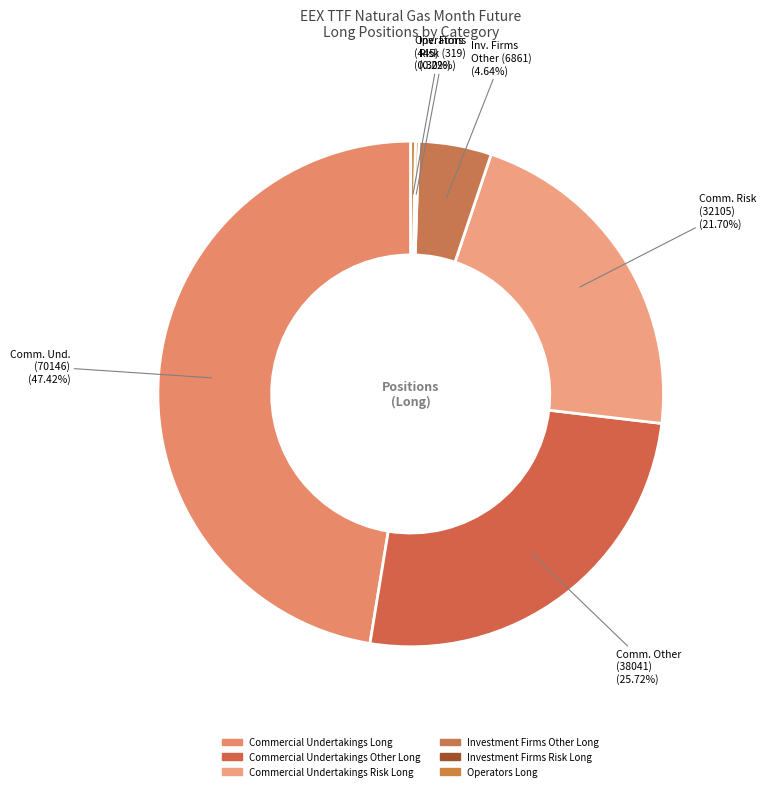

How many segments does this pie chart have?

6